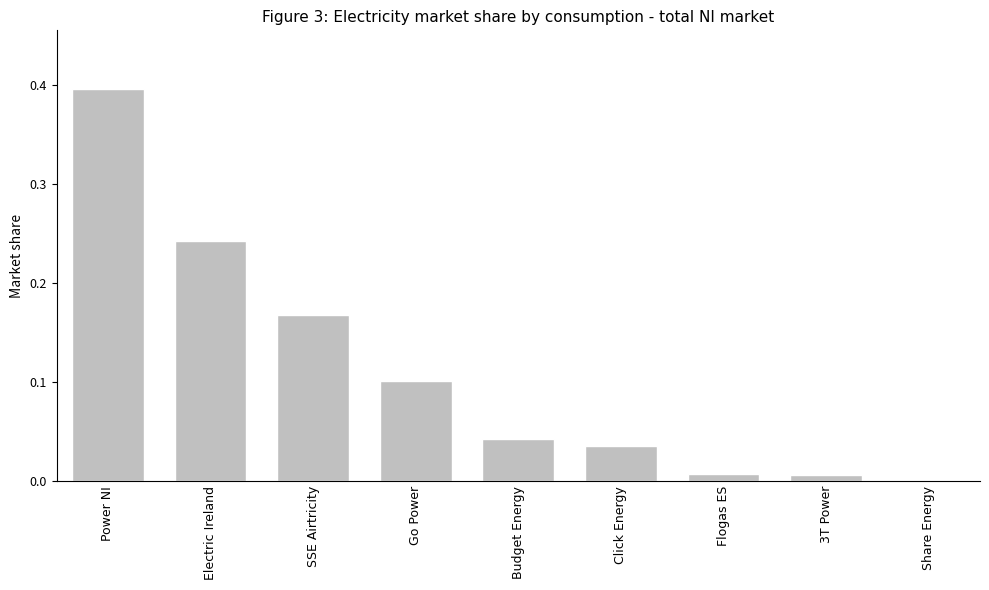

Which has a higher value, SSE Airtricity or Click Energy?

SSE Airtricity